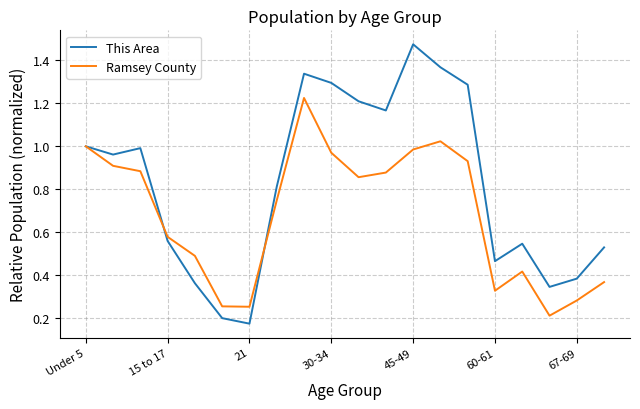

Which series has the largest total across all categories?

This Area